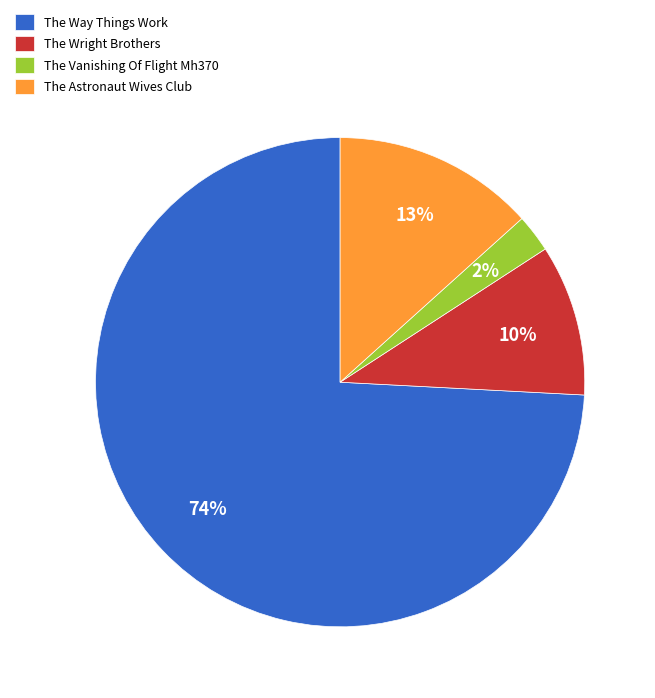

Do The Astronaut Wives Club and The Way Things Work together represent more than half of the pie?

Yes